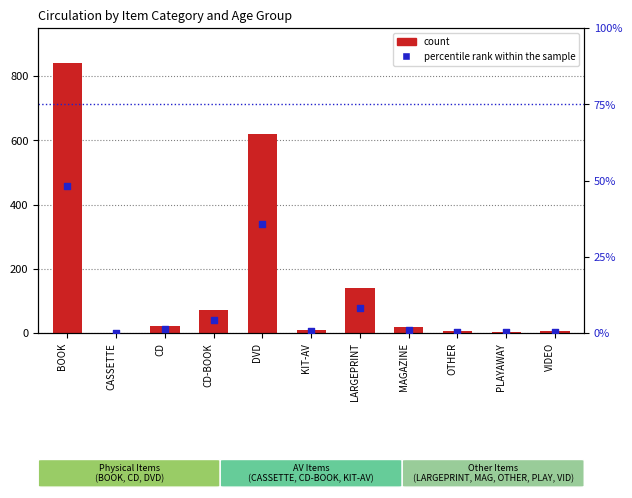

Which series contains the lowest Y value?

percentile rank within the sample